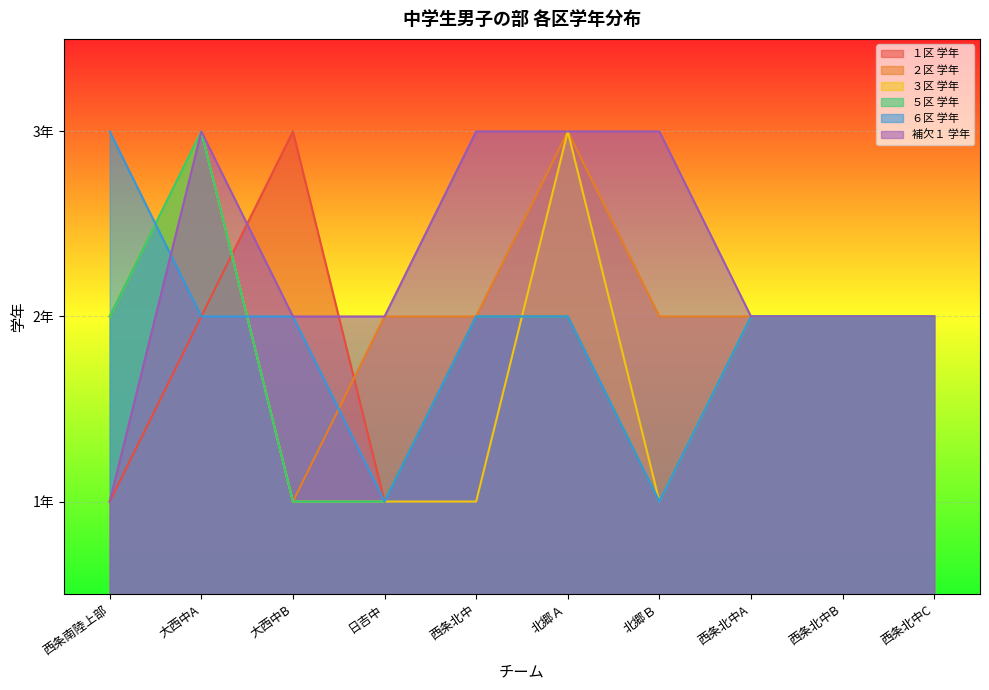

At which label does ２区 学年 reach its minimum?

大西中B